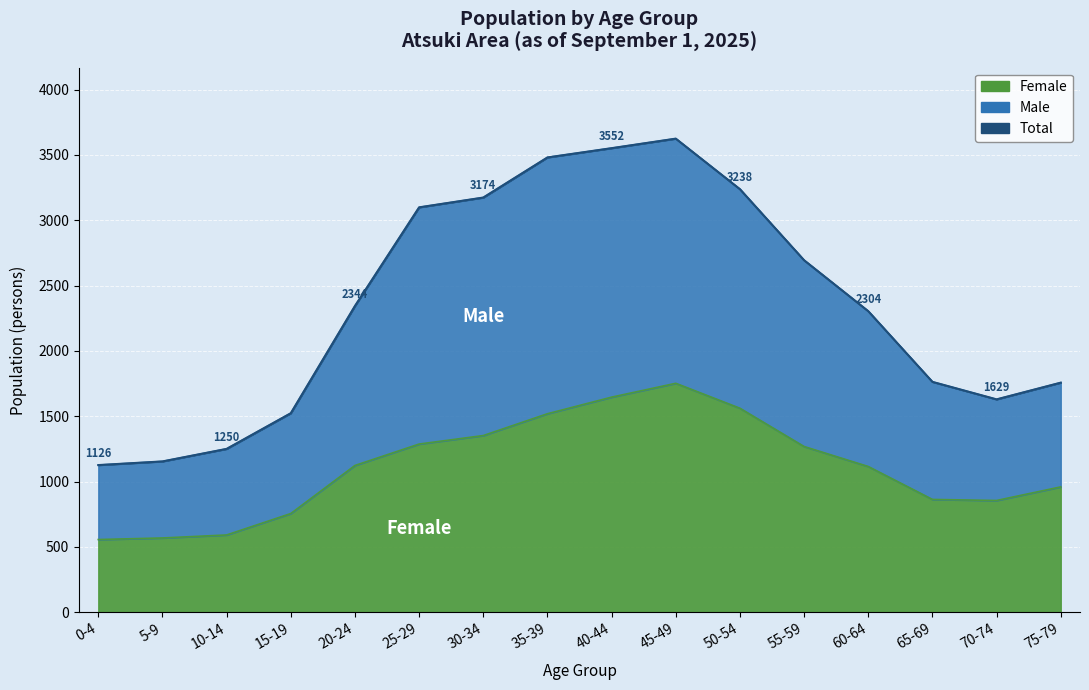

Which series changed the most between 35-39 and 50-54?

Male